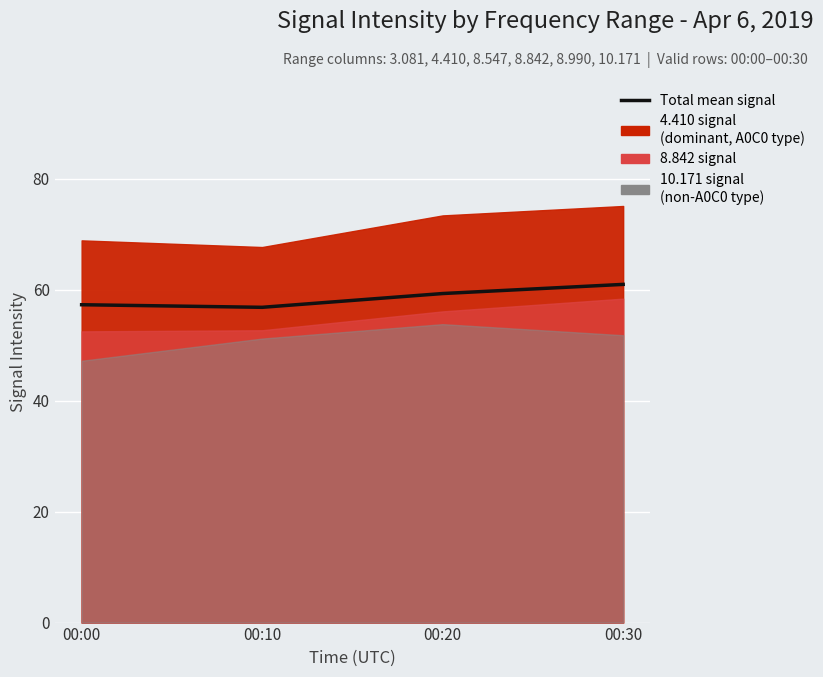

Is it true that the value at 00:10 is 56.8?

True